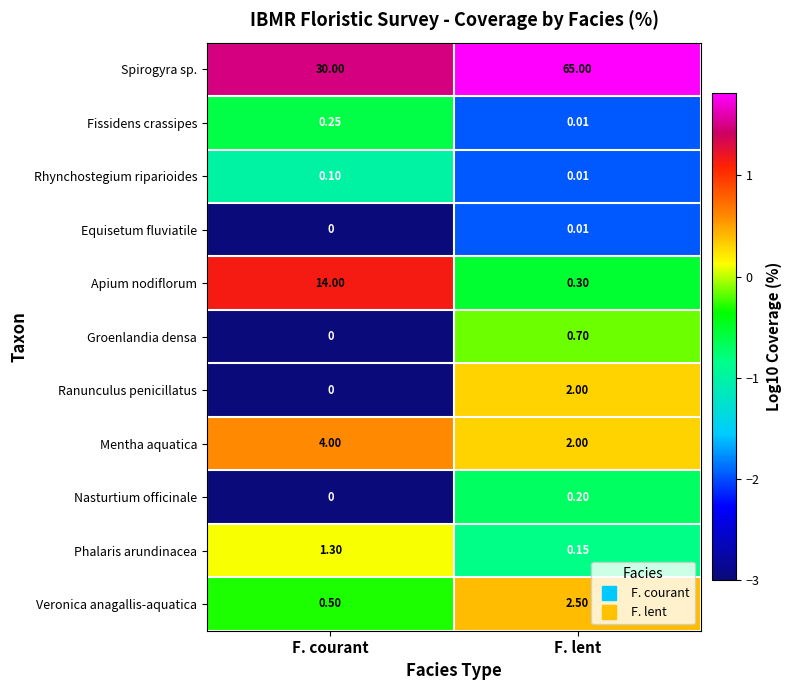

What is the total value across all series at F. lent?

72.9